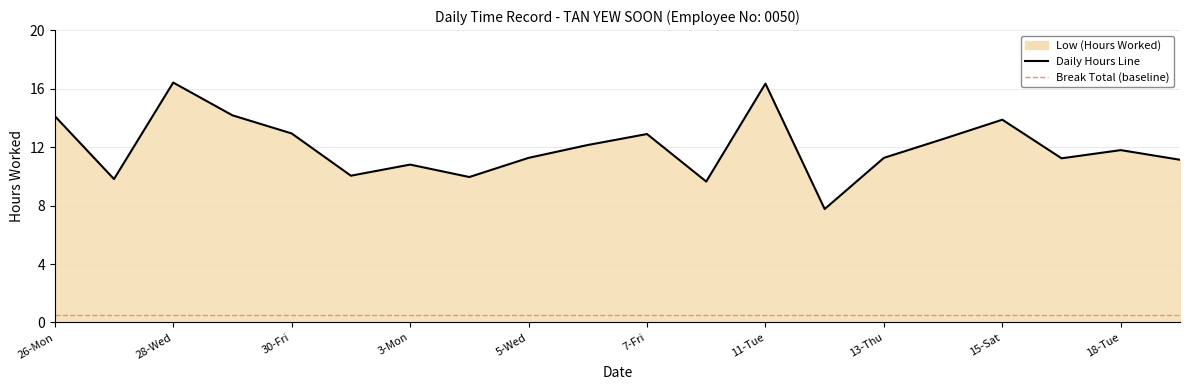

How many interior local valleys (lower than both neighbors) does the data have?

6